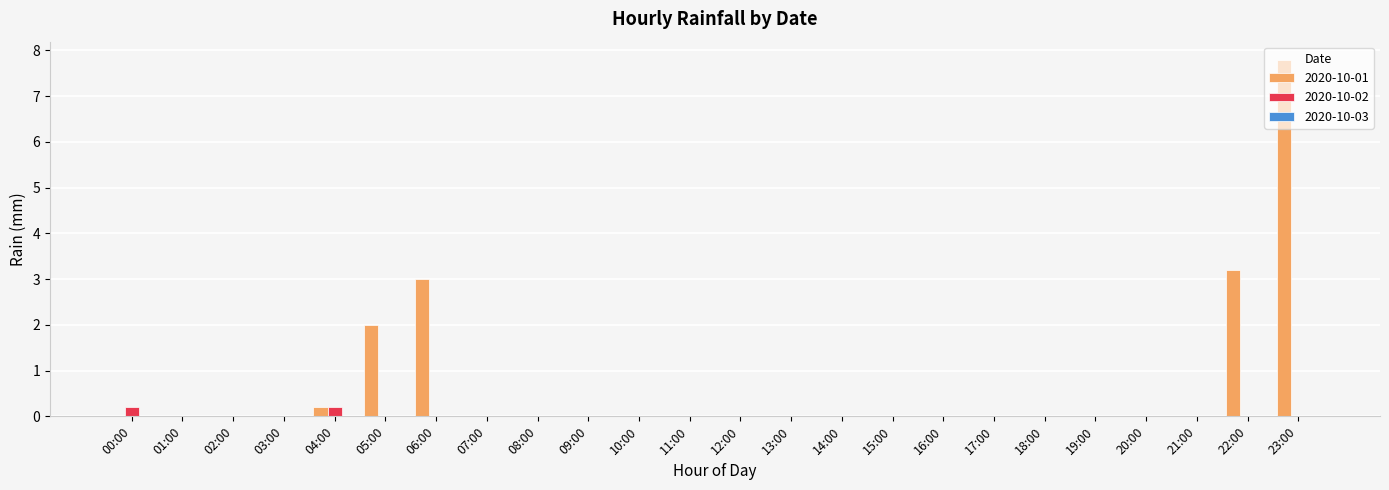

Which series has the largest total across all categories?

2020-10-01